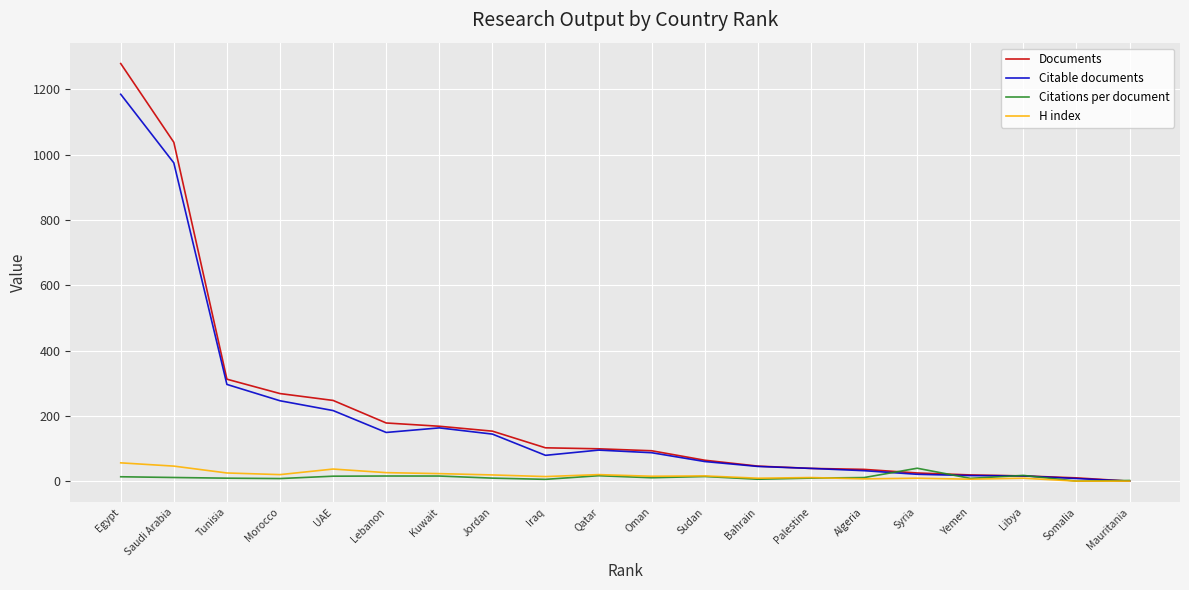

What is the greatest value displayed?

1279.0